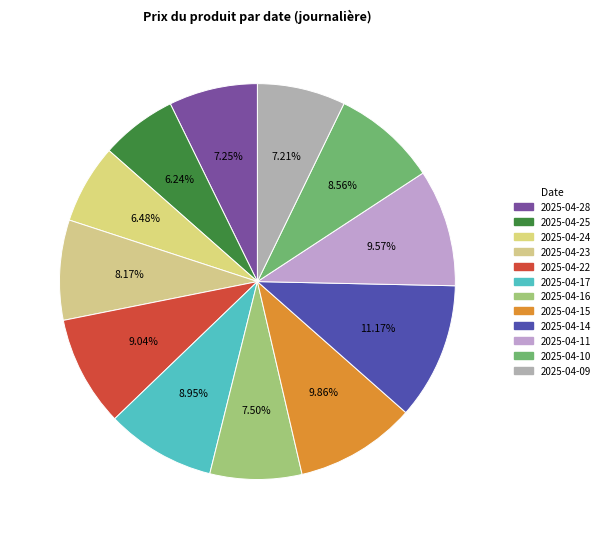

How many slices are in this pie chart?

12